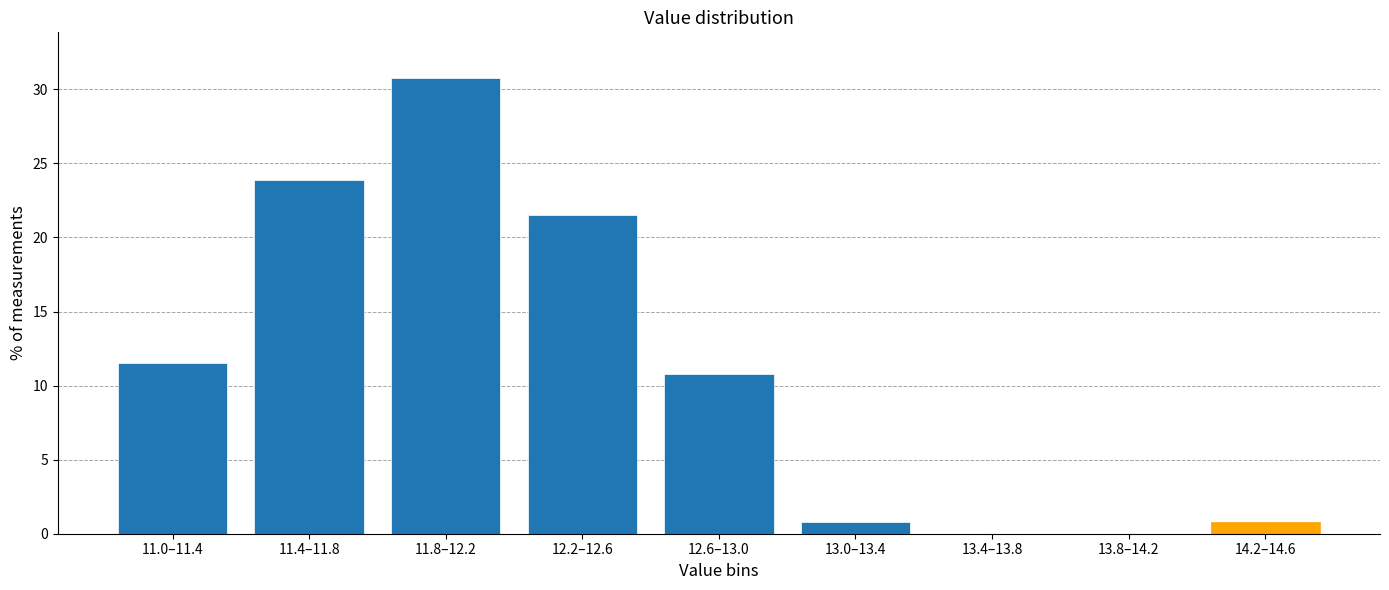

Reading left to right, list all the values displayed in this chart.

11.0–11.4=11.5	11.4–11.8=23.8	11.8–12.2=30.8	12.2–12.6=21.5	12.6–13.0=10.8	13.0–13.4=0.8	13.4–13.8=0.0	13.8–14.2=0.0	14.2–14.6=0.8